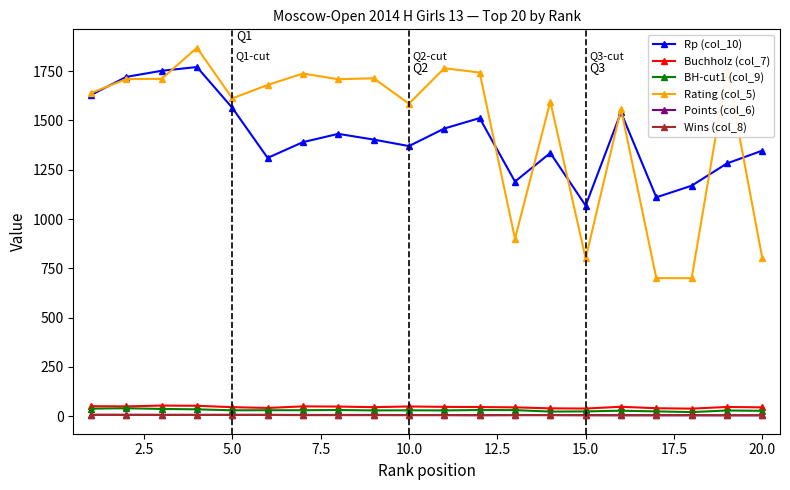

At how many categories does at least one series exceed 1219?

16